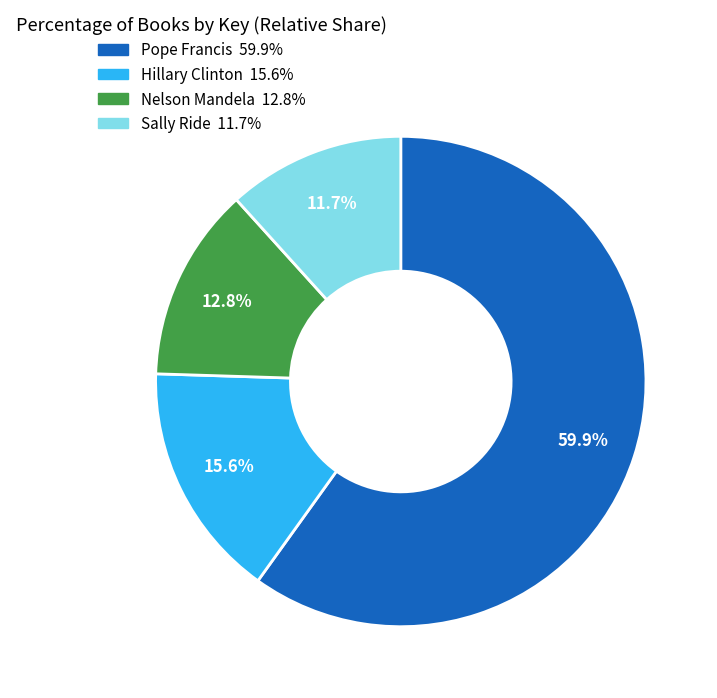

To the nearest percent, what is the difference between the Pope Francis and Hillary Clinton slice percentages?

44%